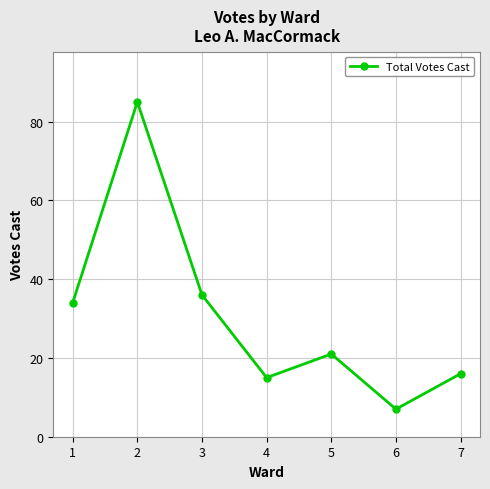

How many lines are shown in the chart?

1